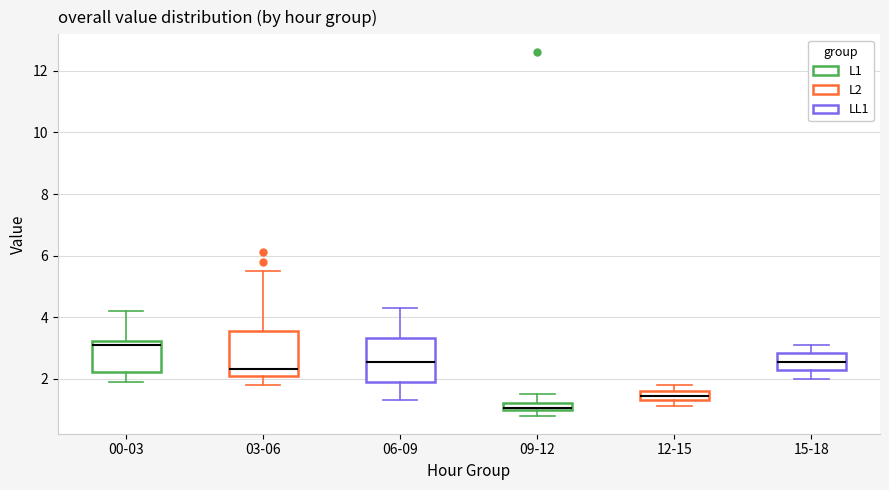

Which box has the lowest median line?

09-12